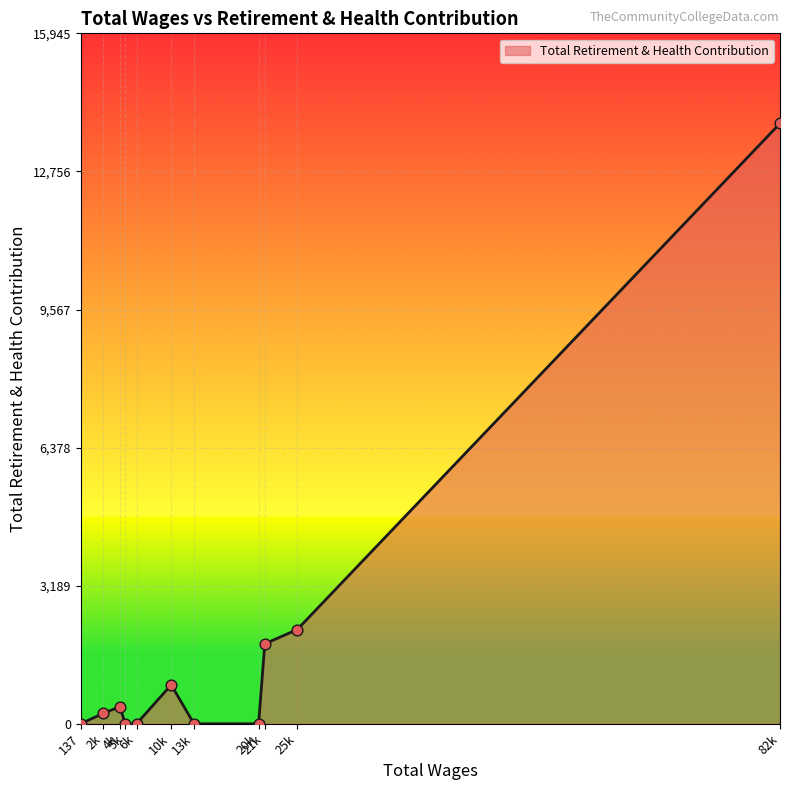

What is the difference between the maximum and minimum values?

13866